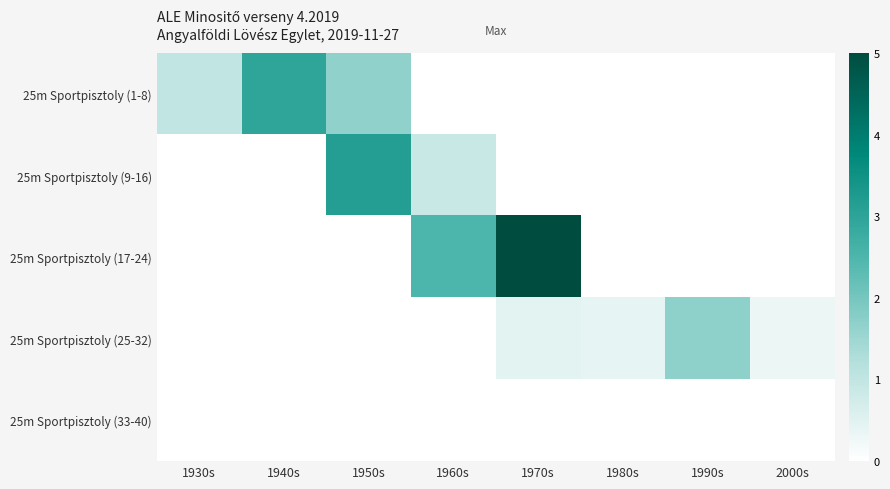

Which series changed the most between 1960s and 1980s?

25m Sportpisztoly (17-24)